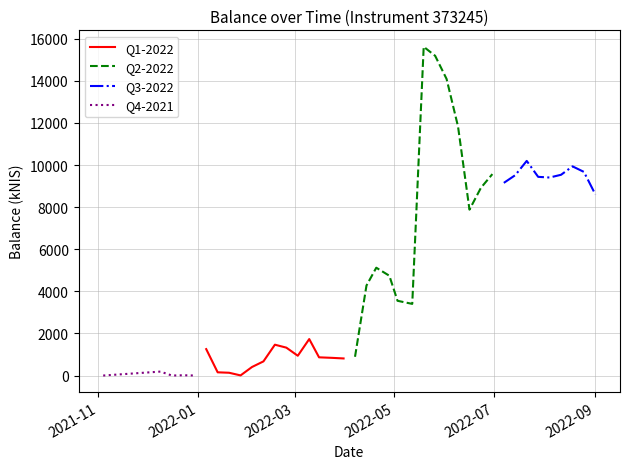

What is the highest value of the Q1-2022 series?

1732.2